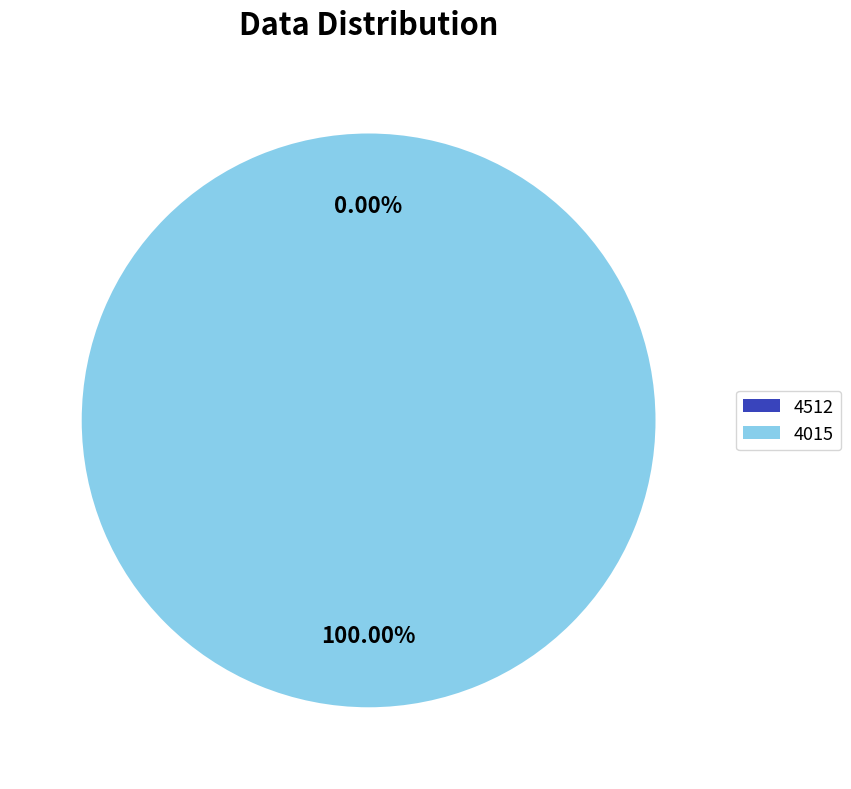

What percentage do 4512 and 4015 together represent?

100.0%